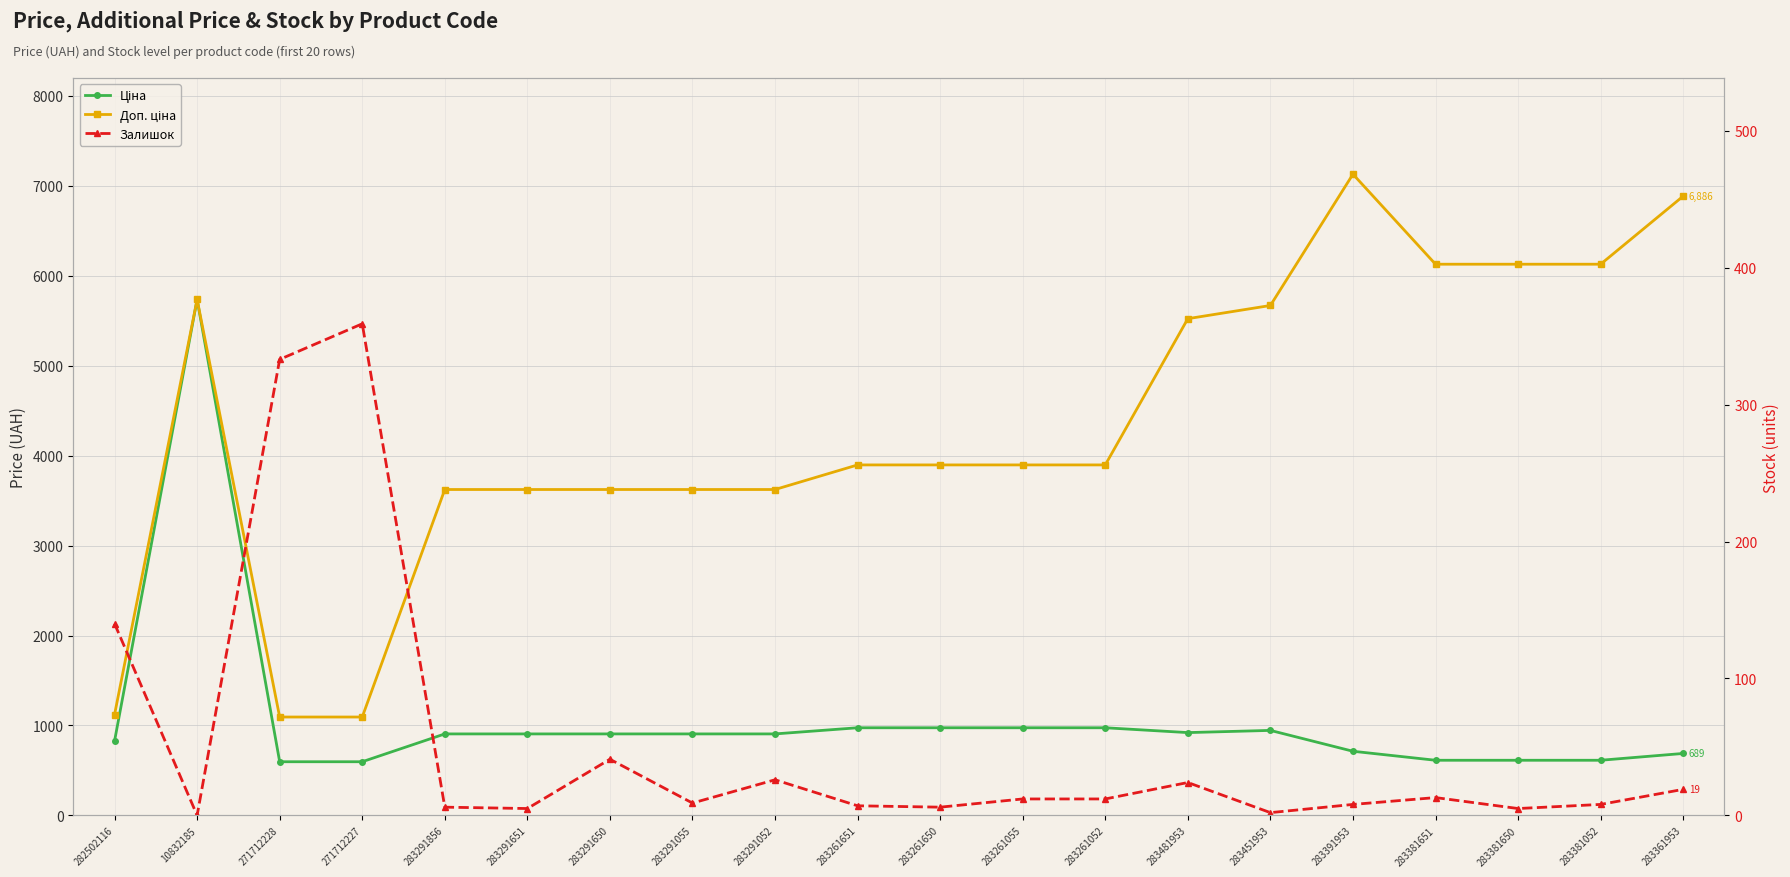

What position from the left is 283291651?

6